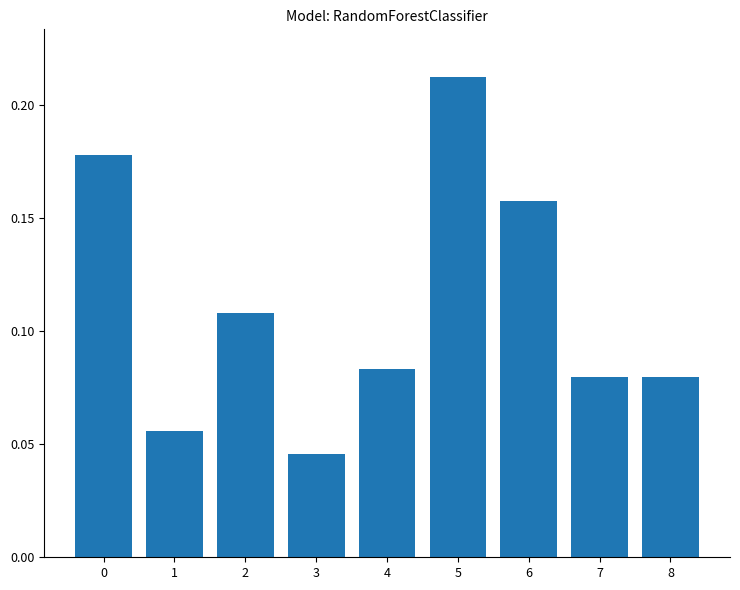

How many values are between 0 and 1?

9